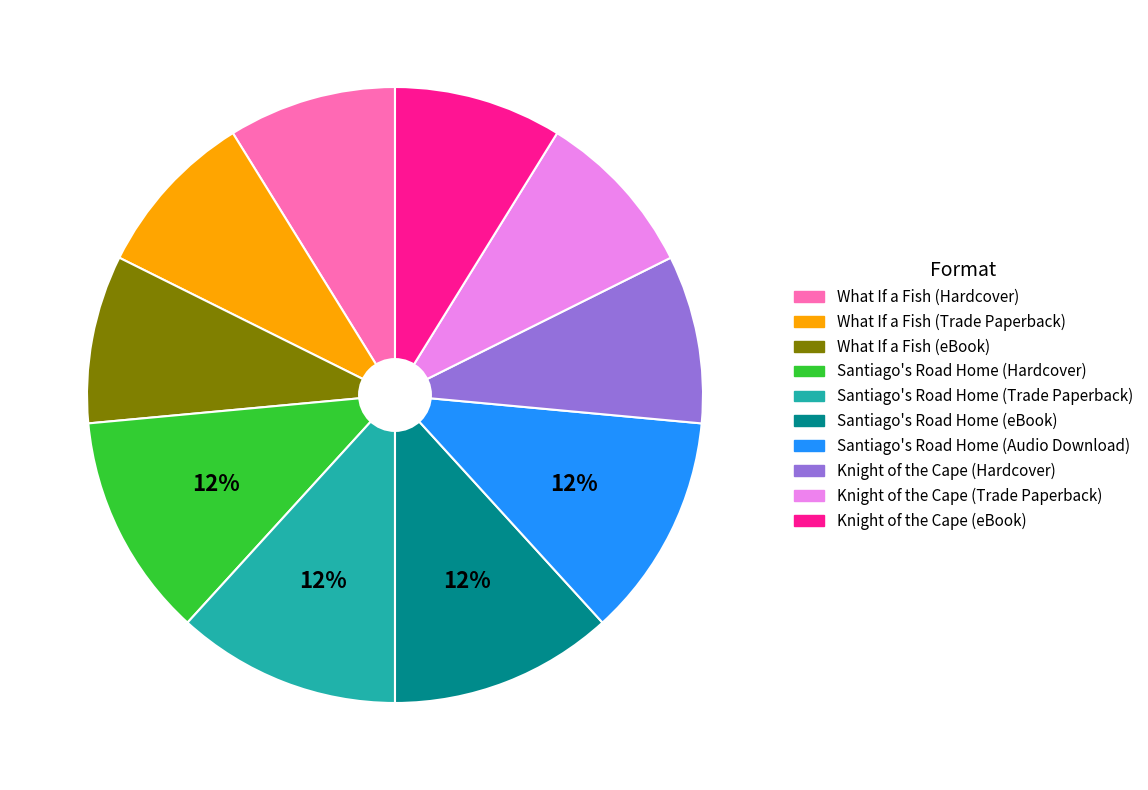

To the nearest percent, what is the average slice percentage?

10%